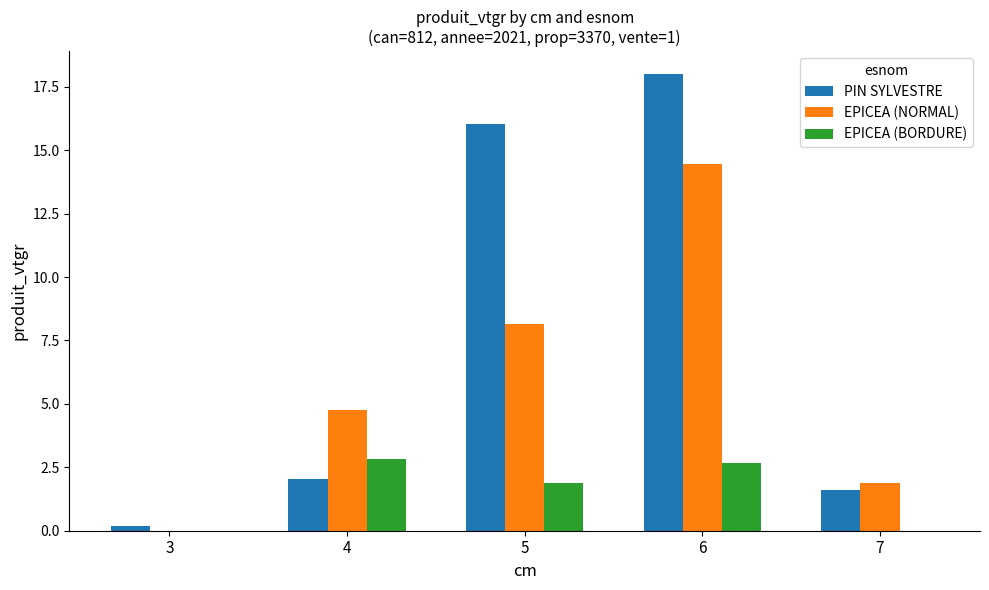

What is the spread (max minus min) of values at 7?

1.9